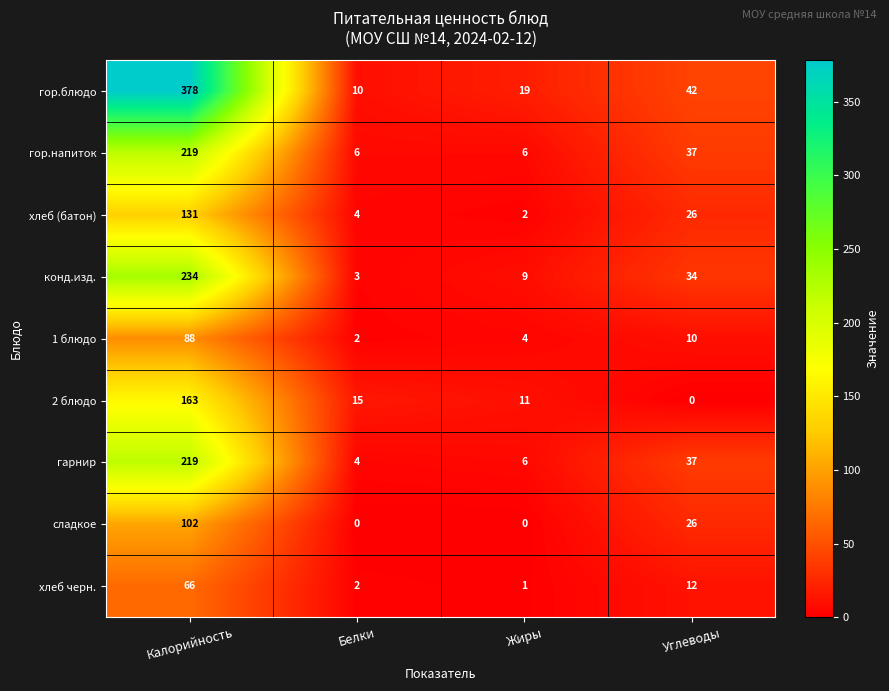

What is the difference between the highest and lowest values at Жиры?

19